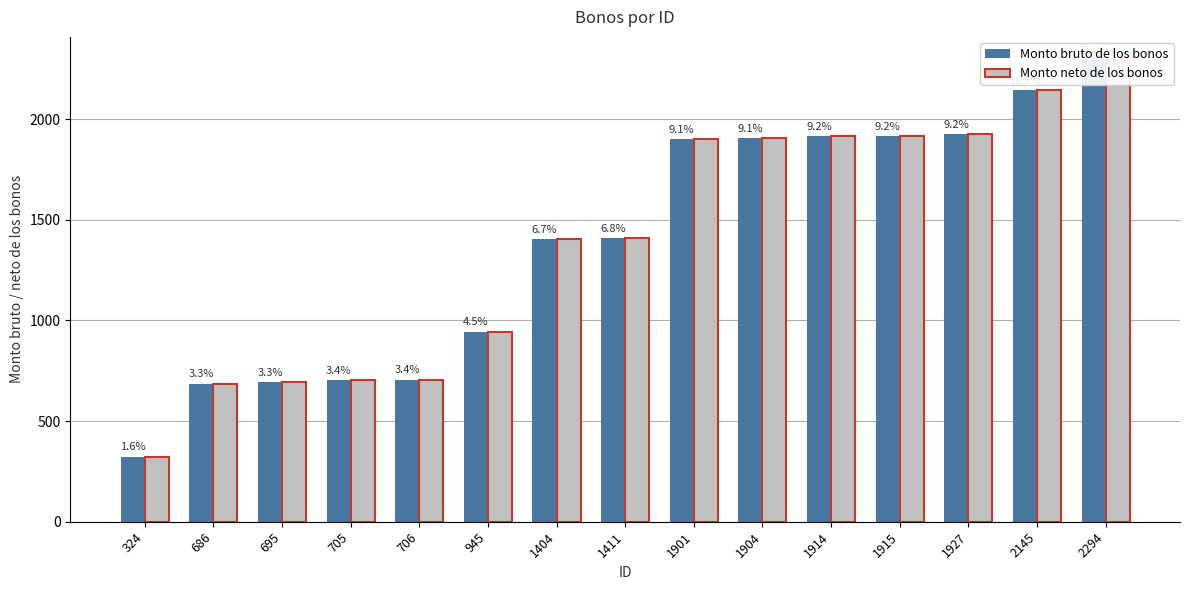

True or false: Monto neto de los bonos has a value of 1904 at 1904.

True